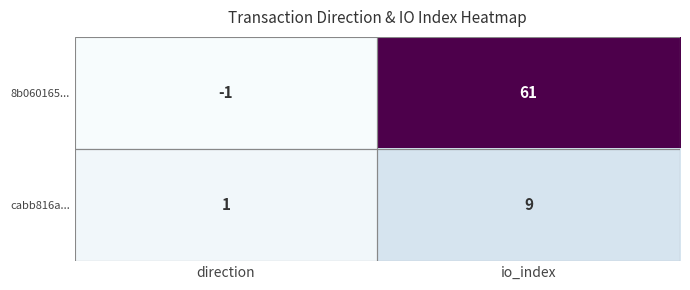

Read the 8b060165... value at io_index, to the nearest 10.

60